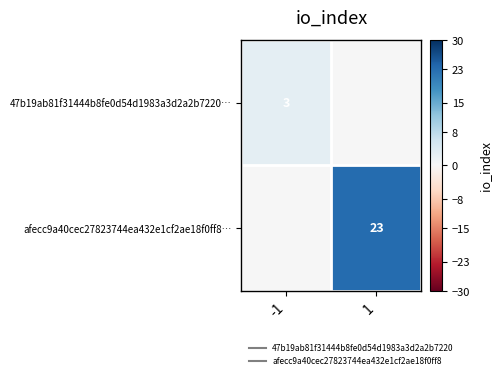

At which label does 47b19ab81f31444b8fe0d54d1983a3d2a2b7220… reach its peak?

-1